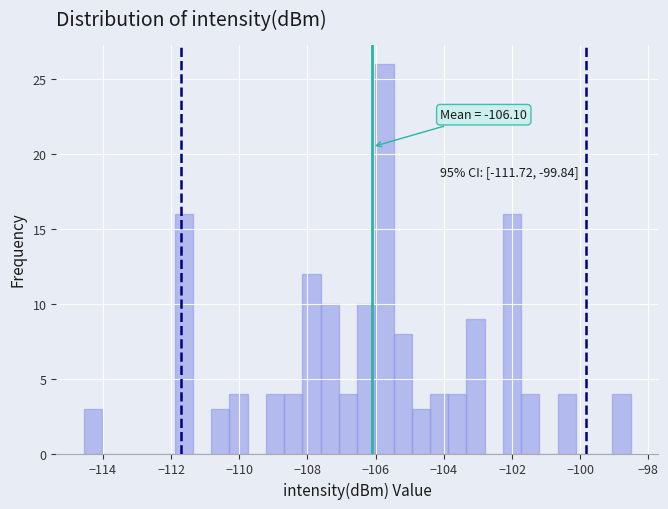

Around what value on the x-axis is the tallest bar? Give the approximate position of its centre, as read against the axis.

-105.8